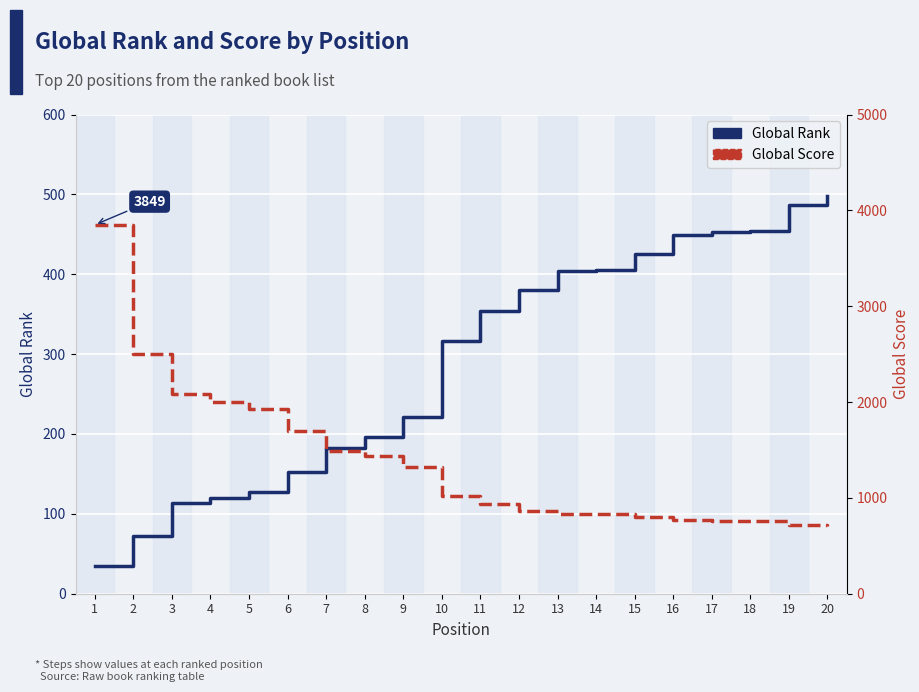

Reading left to right, list all the values displayed in this chart.

Global Rank: 35	72	113	120	127	152	183	196	221	317	354	380	404	405	425	449	453	454	487	498
Global Score: 3849	2502	2082	1999	1930	1698	1486	1432	1321	1020	941	868	831	831	801	766	761	761	714	705